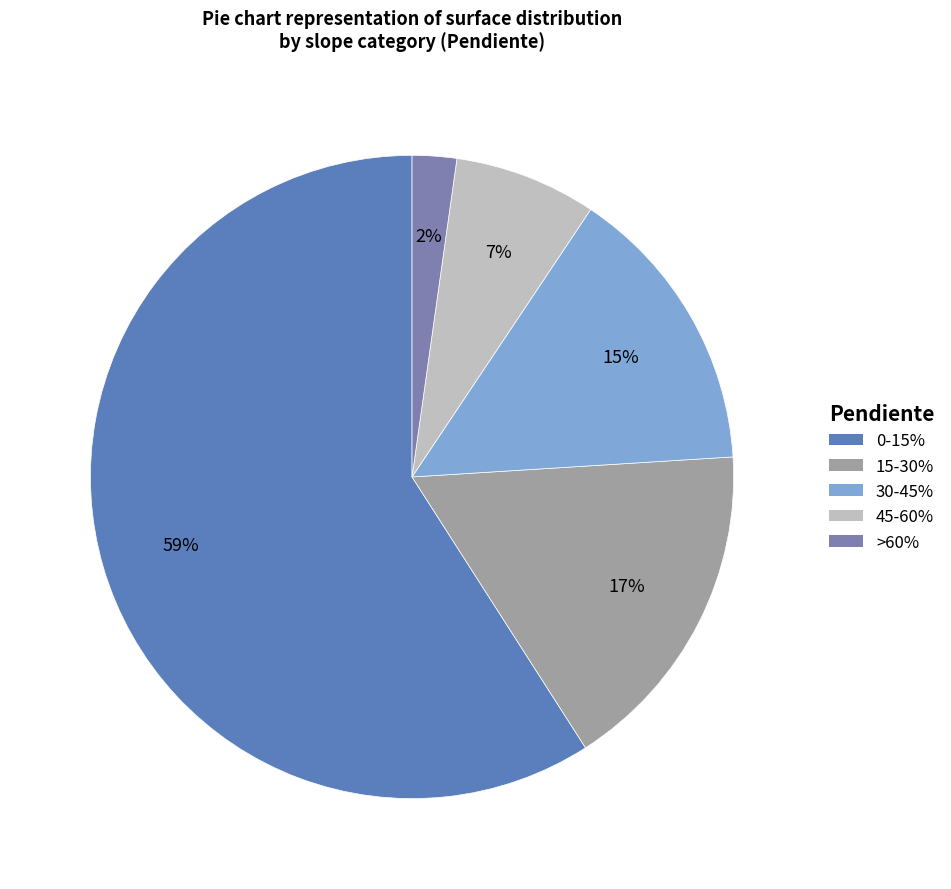

To the nearest percent, what is the average slice percentage?

20%